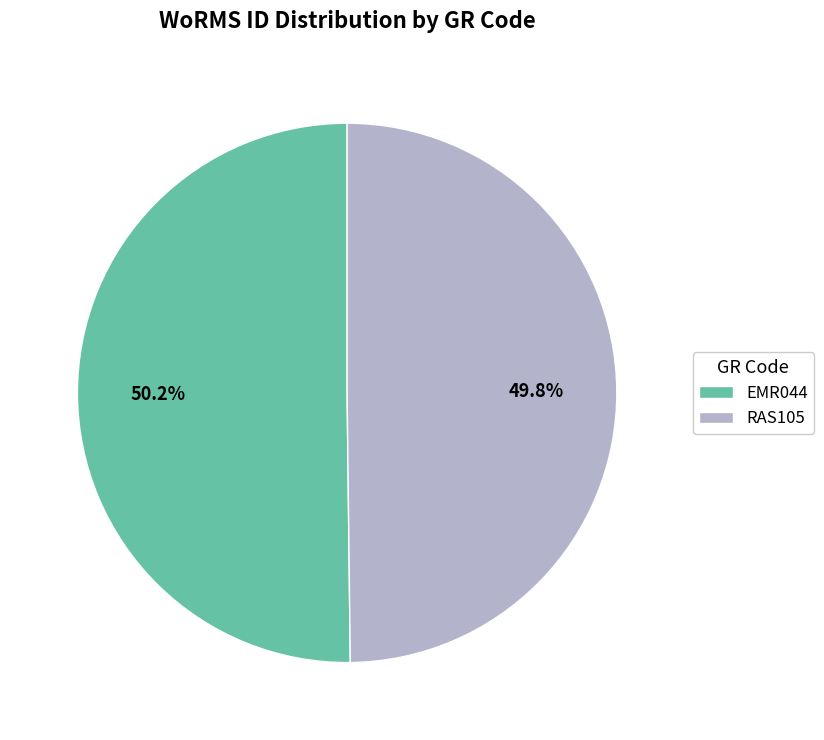

Is it true that RAS105 is 64% of the pie?

False